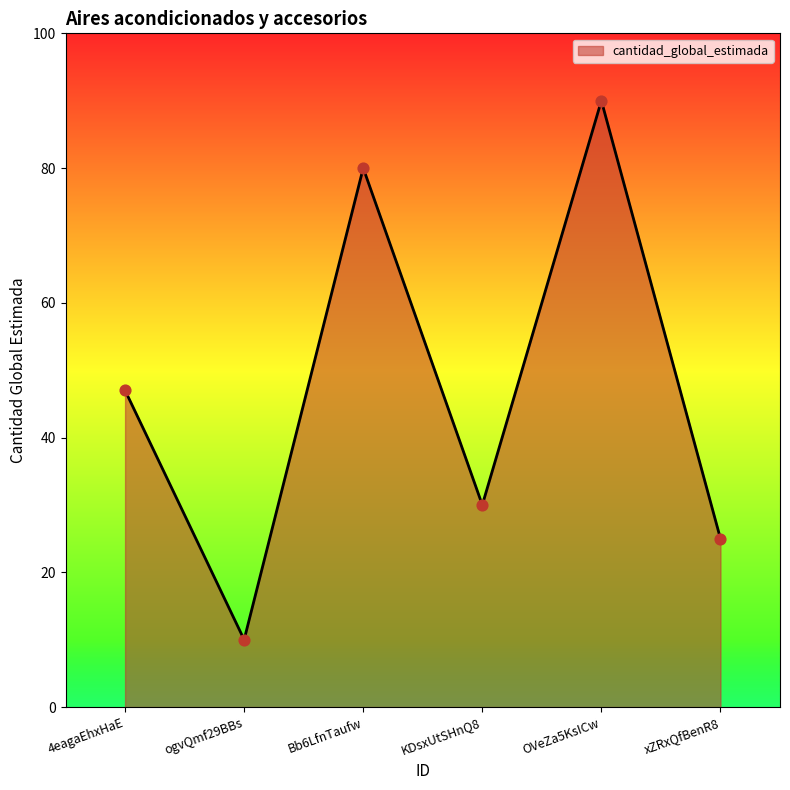

Approximately how many times larger is the value at 4eagaEhxHaE compared to OVeZa5KsICw?

0.5